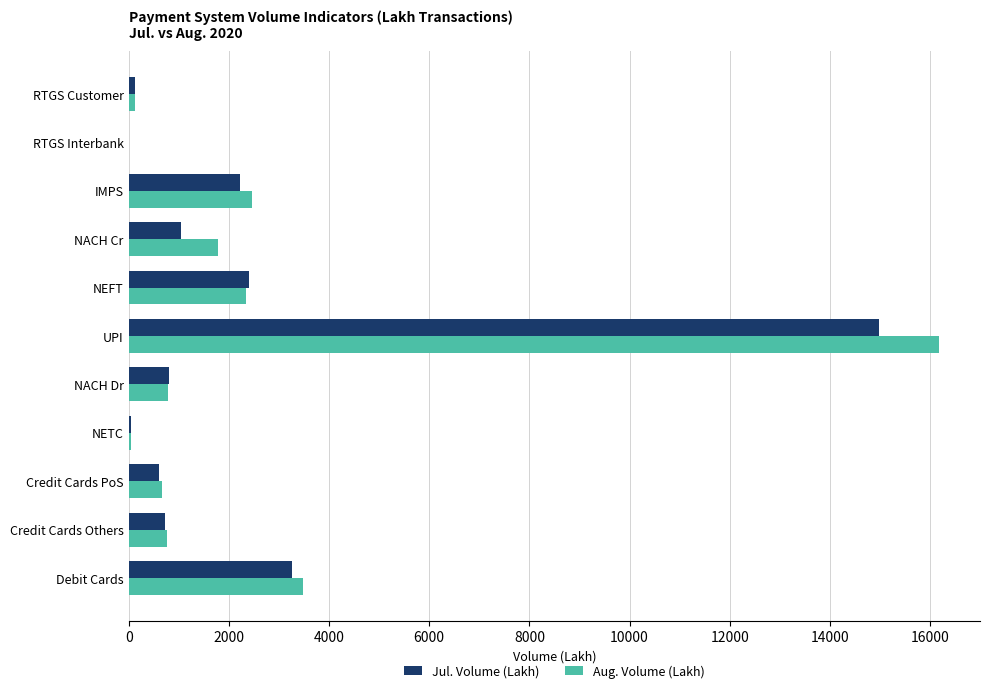

Which series changed the most between NEFT and Debit Cards?

Aug. Volume (Lakh)